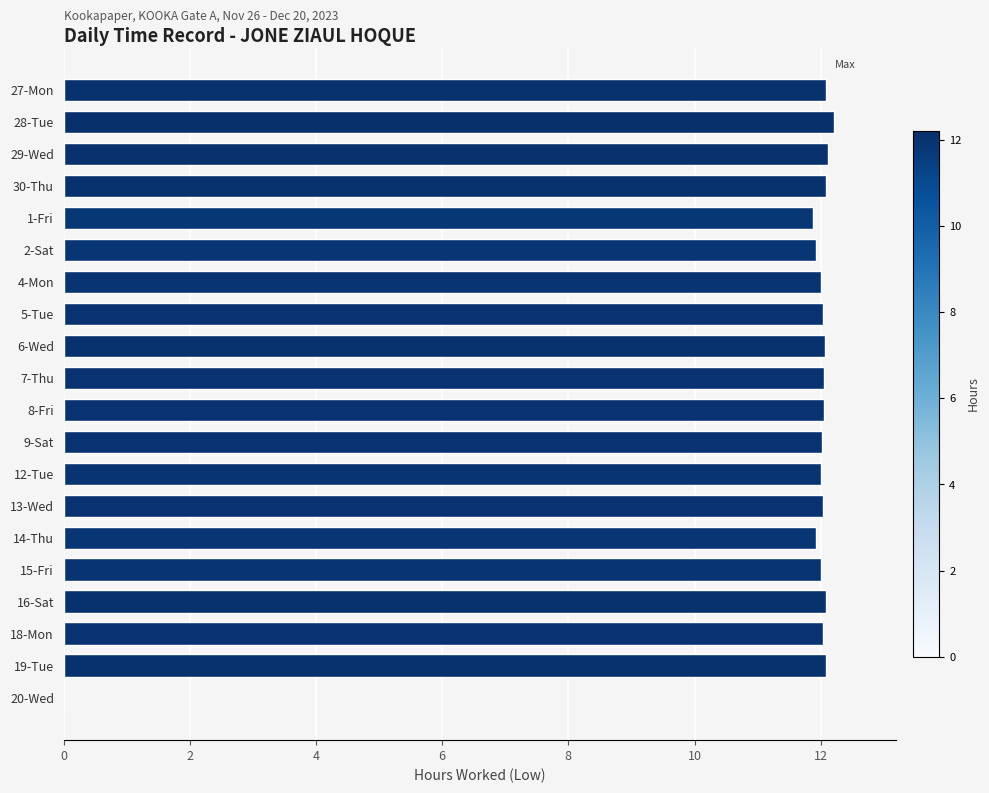

What is the sum of all values?

228.7